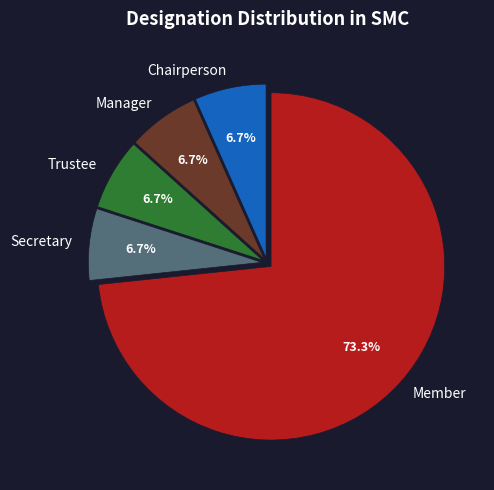

Which category has the biggest portion of the pie?

Member